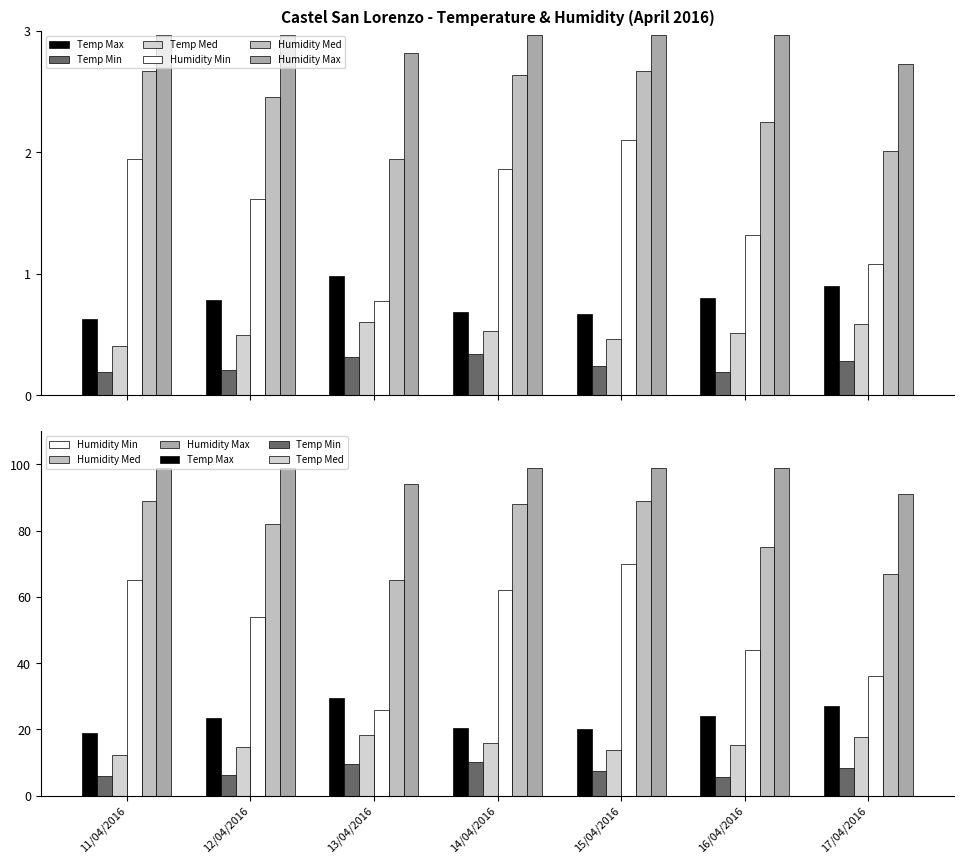

What is the spread (max minus min) of values at 15/04/2016?

91.7